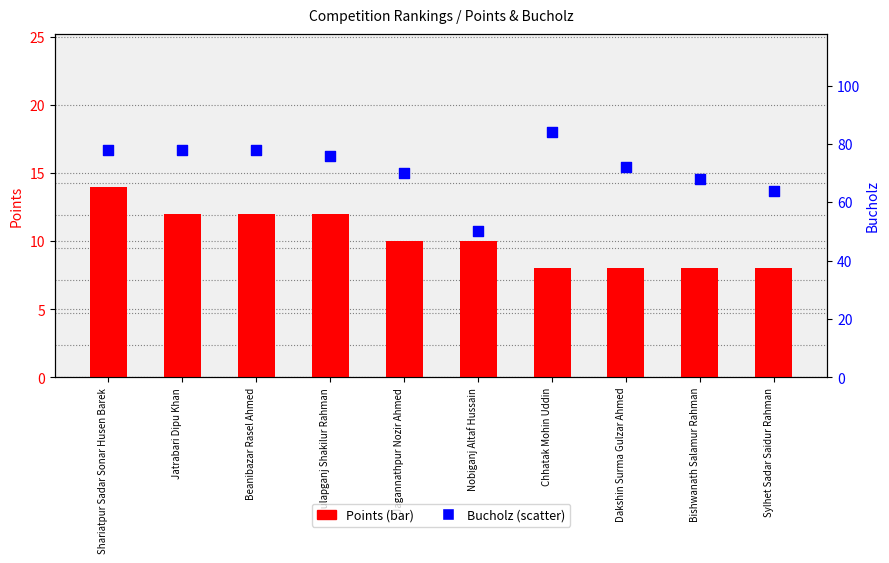

What is the total value across all series at Dakshin Surma Gulzar Ahmed?

80